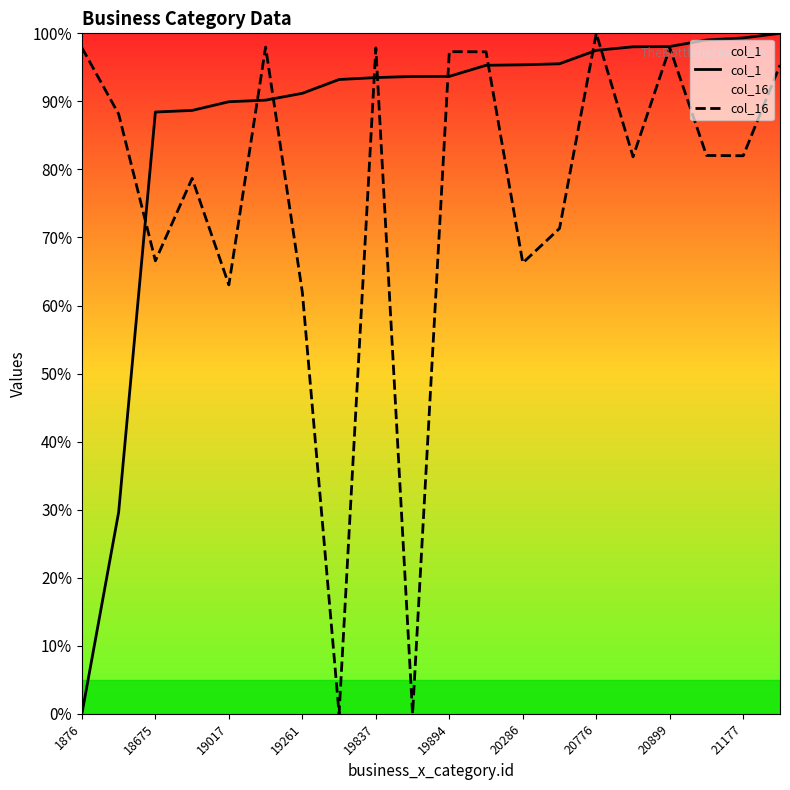

Is the value of col_1 at 20286 greater than the value of col_16 at 19837?

No